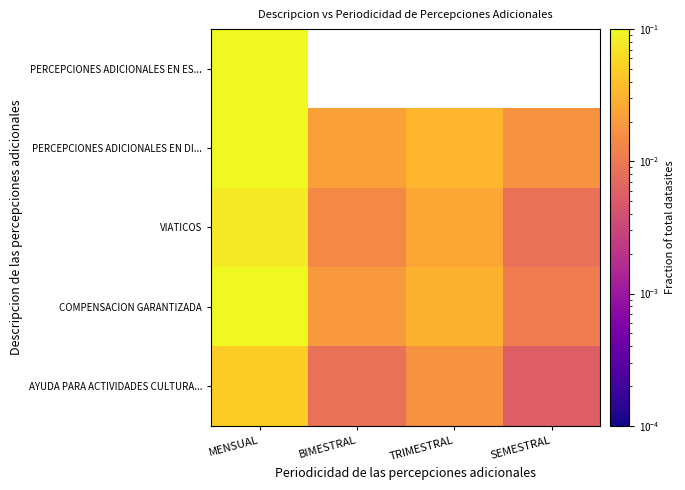

How many PERCEPCIONES ADICIONALES EN DI... values are between 0 and 1?

4